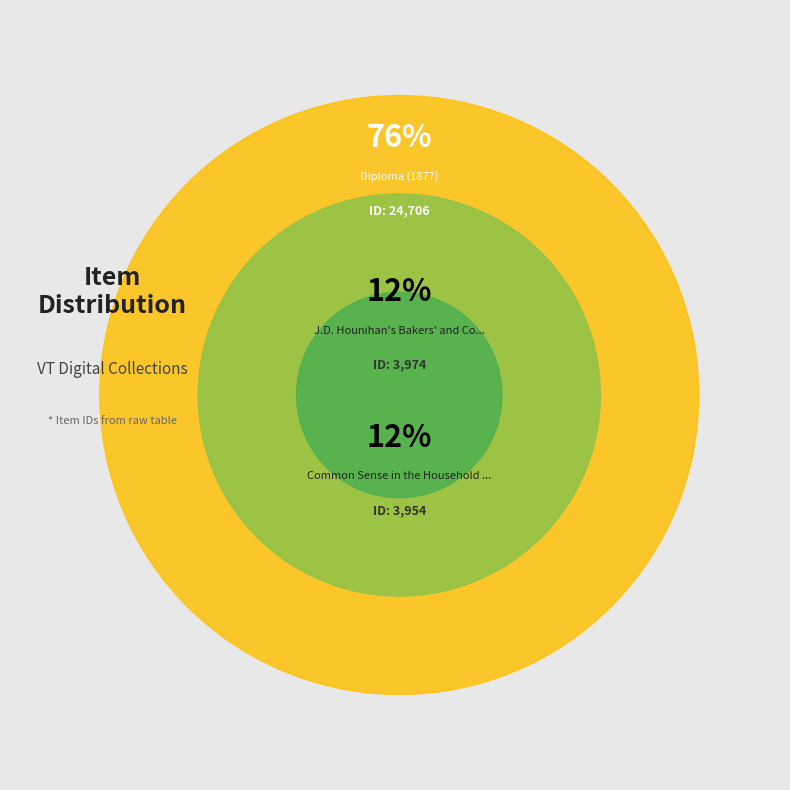

To the nearest percent, what is the difference between the largest and smallest slice percentages?

64%